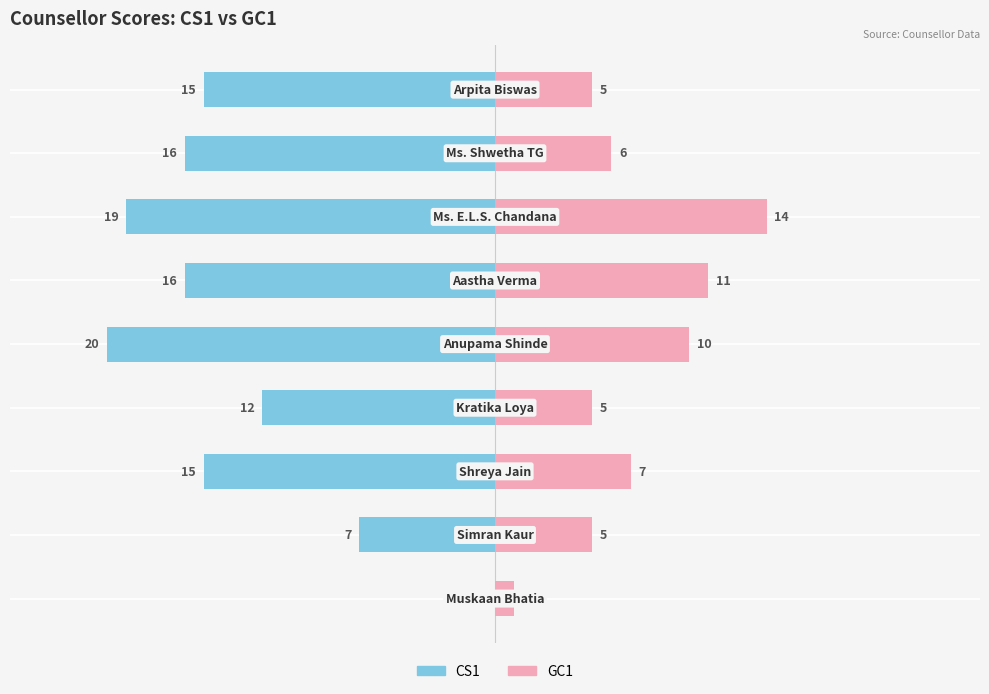

Reading left to right, transcribe all the data shown in this chart.

CS1: 0	-7	-15	-12	-20	-16	-19	-16	-15
GC1: 1	5	7	5	10	11	14	6	5